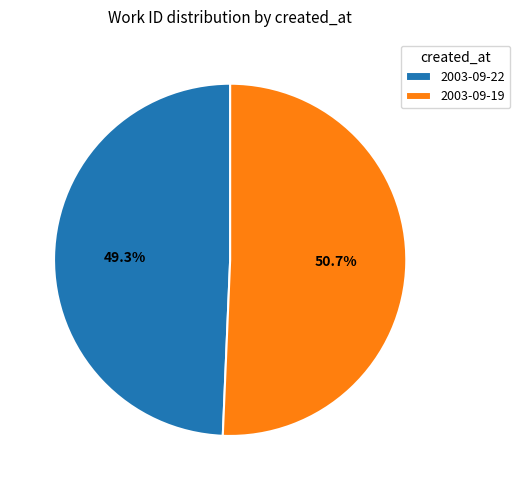

What percentage is the 2003-09-22 slice, to the nearest percent?

49%